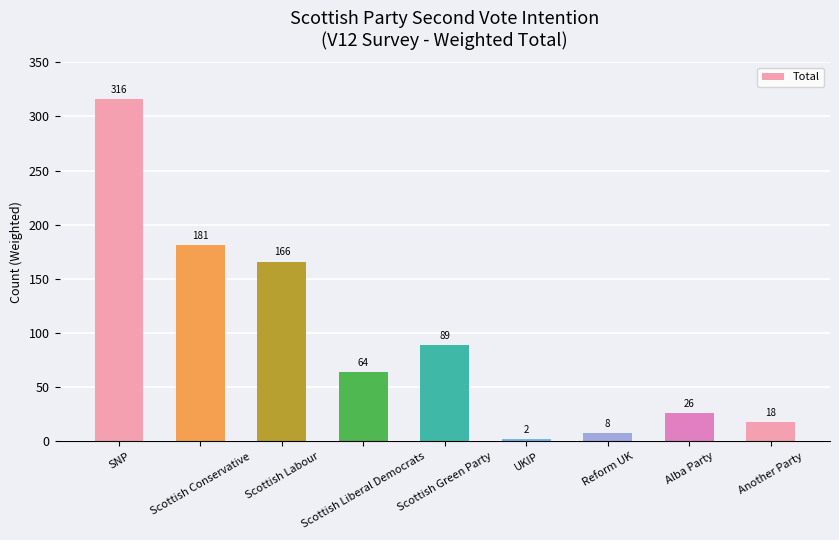

What is the greatest value displayed?

316